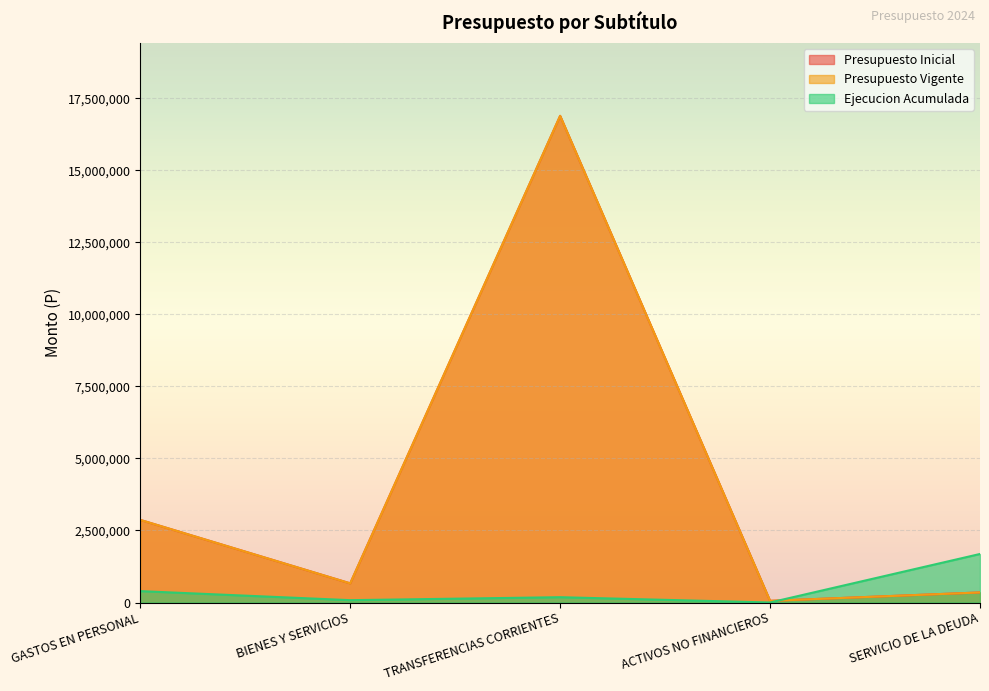

Is it true that Presupuesto Inicial equals 664961 at BIENES Y SERVICIOS?

True